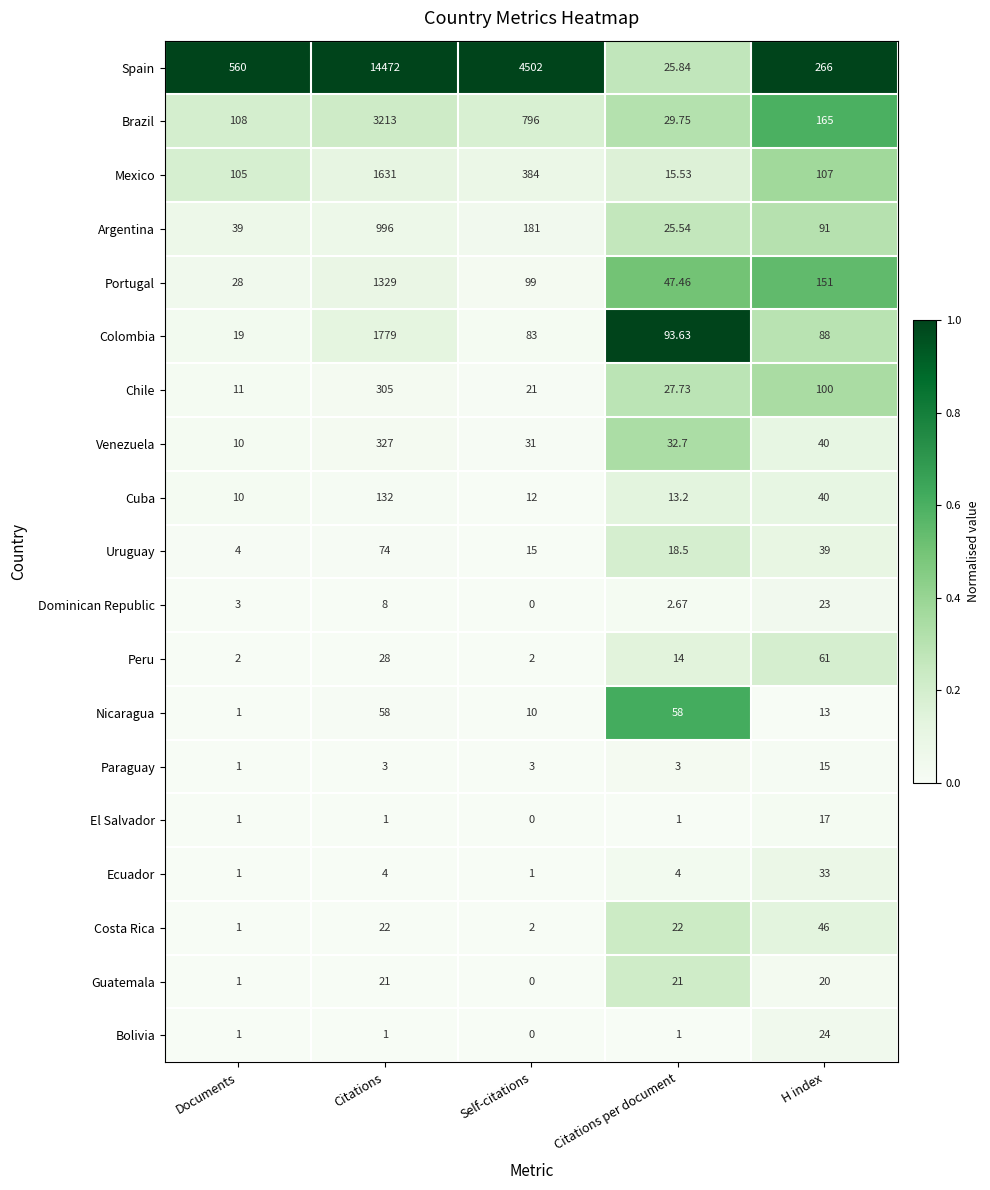

What is the difference between the highest and lowest values at Citations per document?

92.6